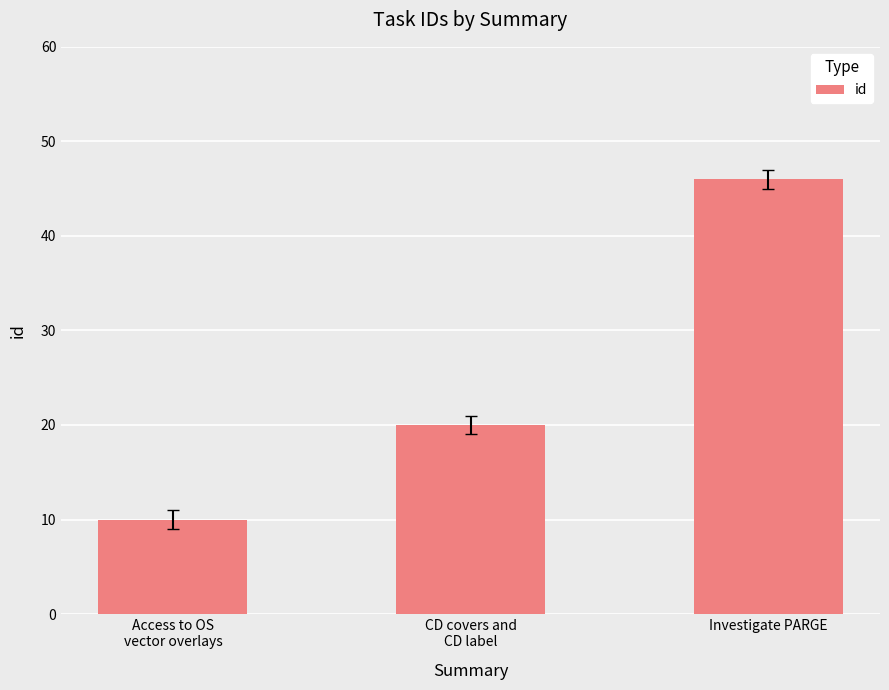

The value at CD covers and
CD label is 9. True or false?

False